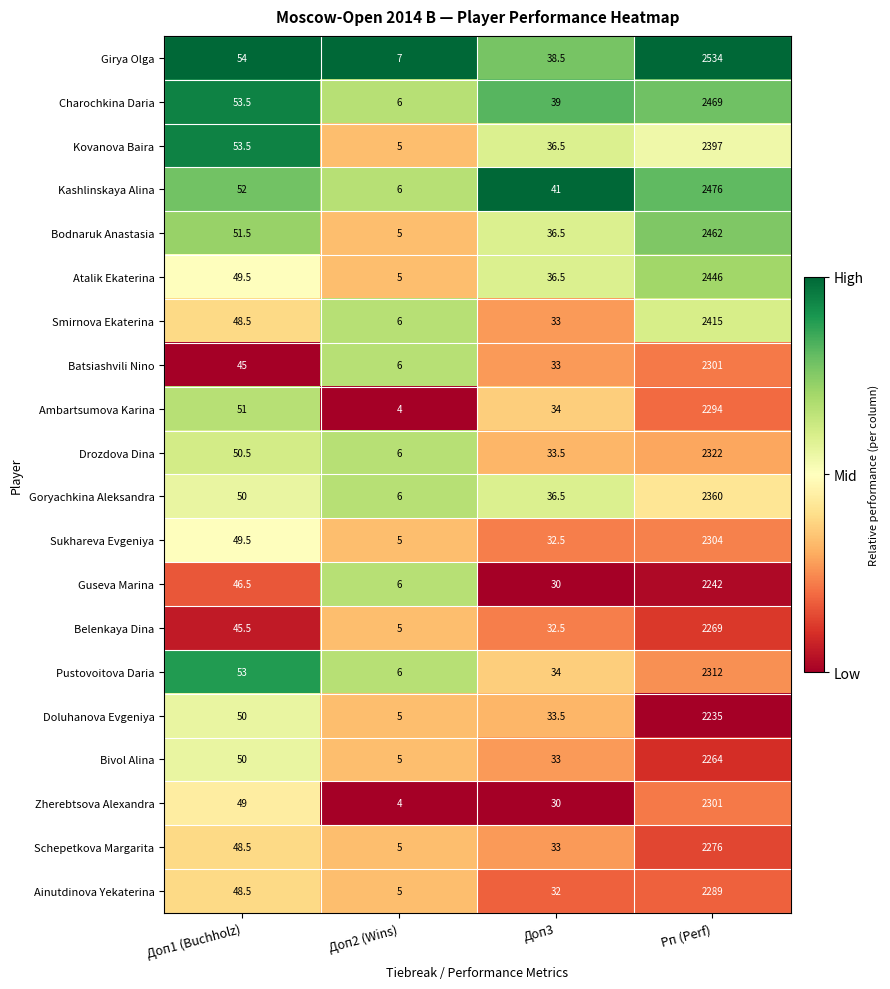

At which label is Bivol Alina closest to 1134?

Доп1 (Buchholz)